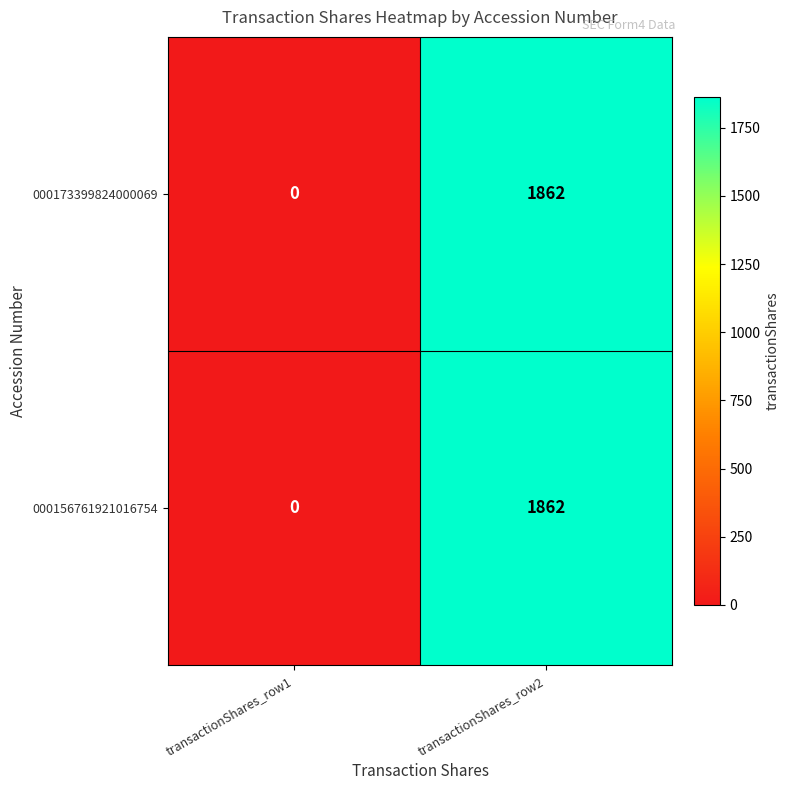

At which label is 000156761921016754 closest to 931?

transactionShares_row1